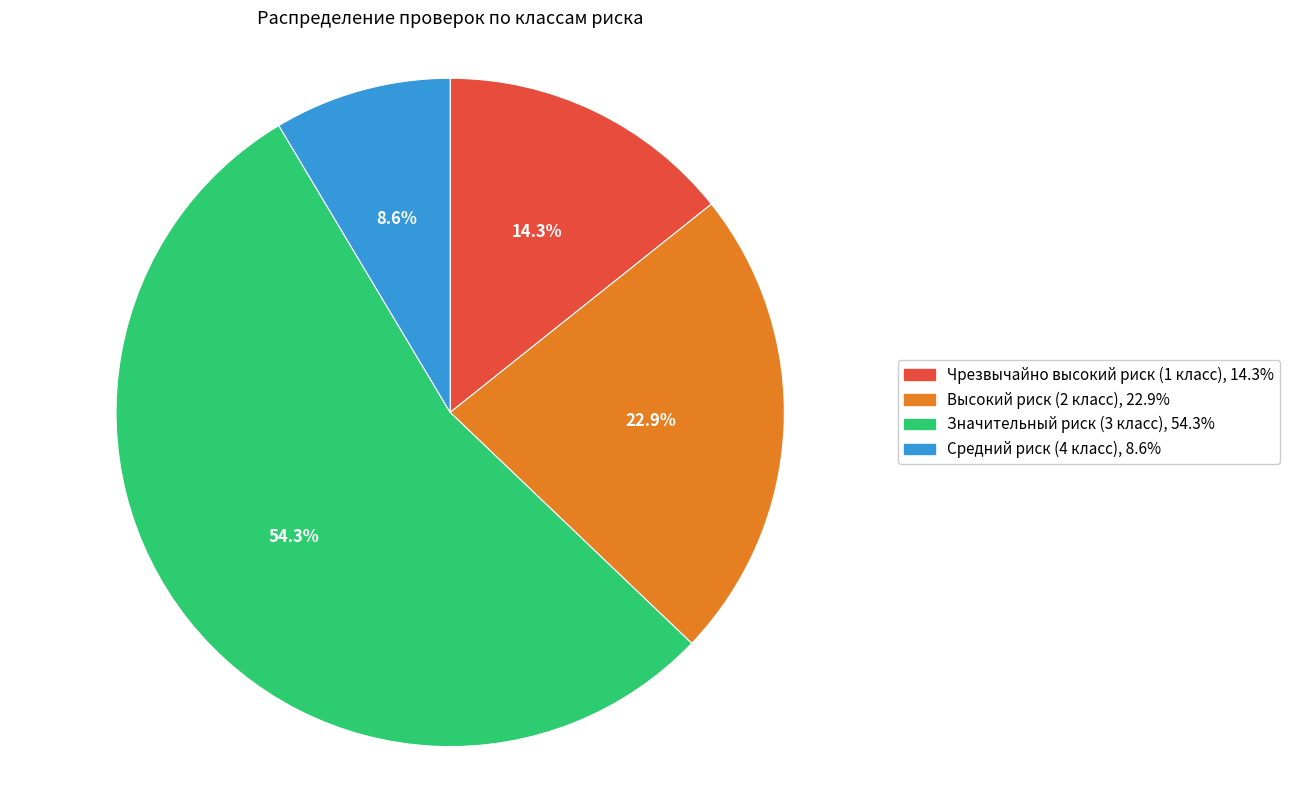

True or false: Средний риск (4 класс) accounts for 9% of the total.

True